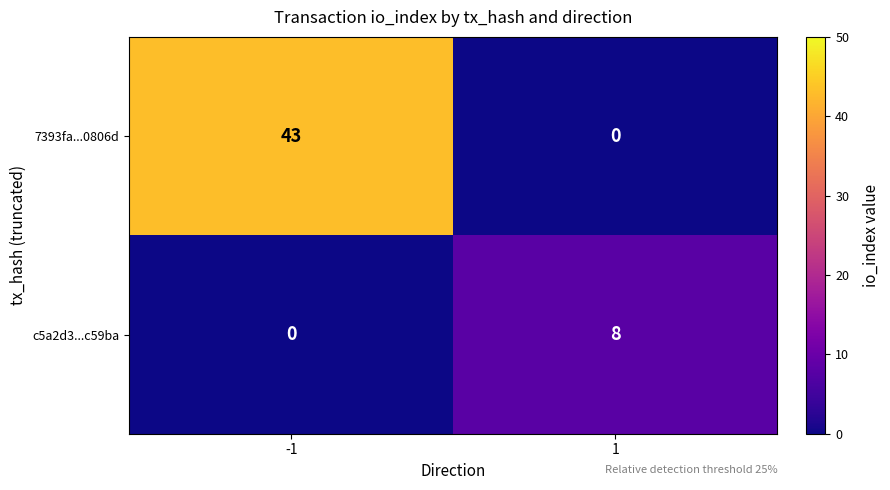

Which series has the largest range (max minus min)?

7393fa...0806d